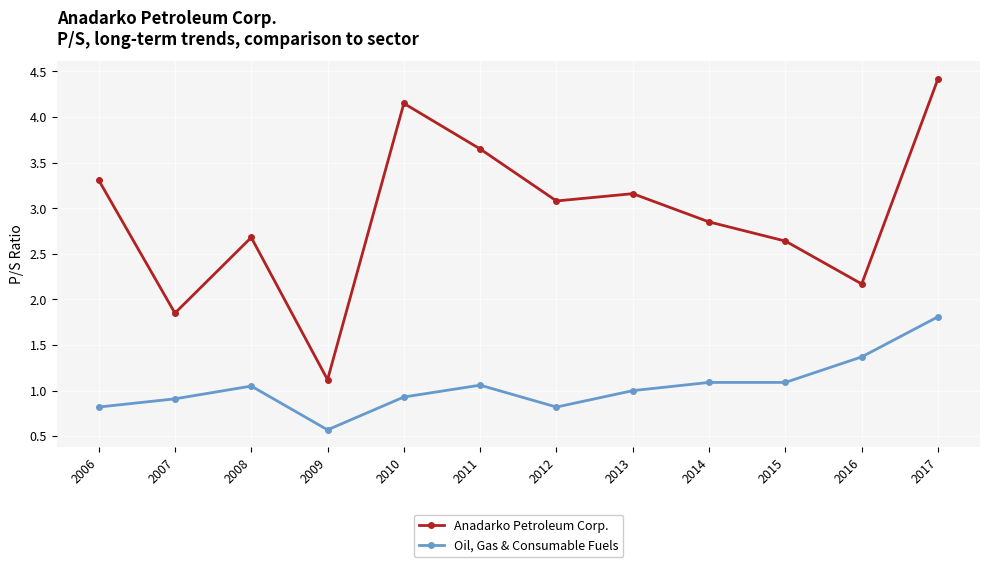

What is the difference between the second highest and minimum values in the Oil, Gas & Consumable Fuels series?

0.8